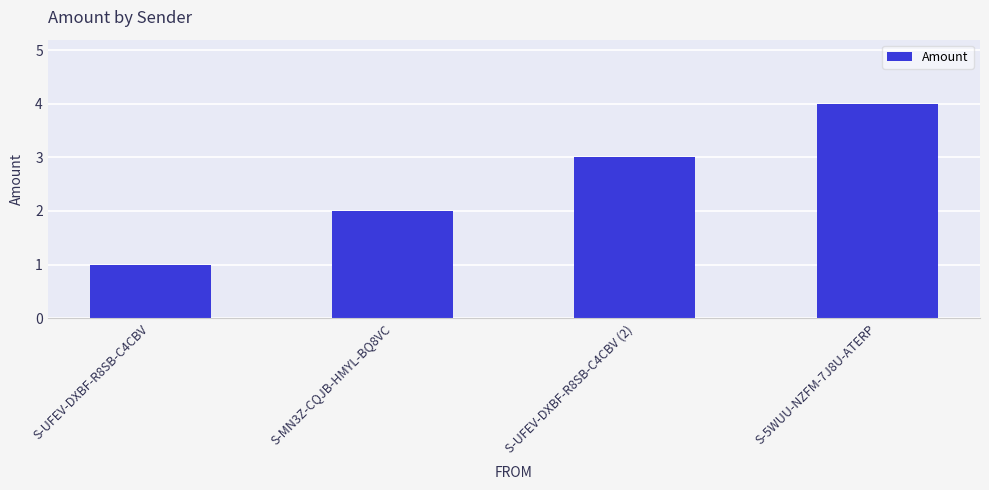

What is the minimum value shown in the chart?

1